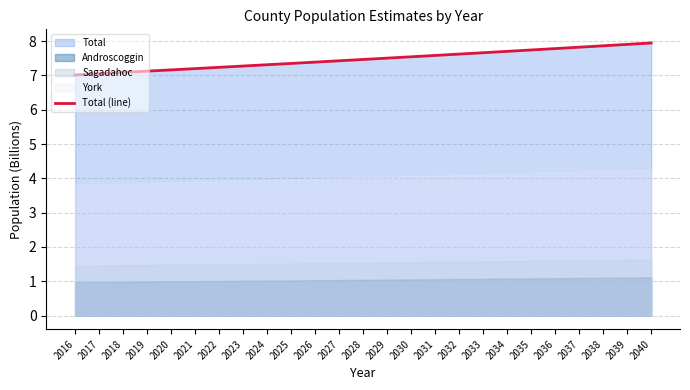

Which label corresponds to the smallest value in the chart?

2016